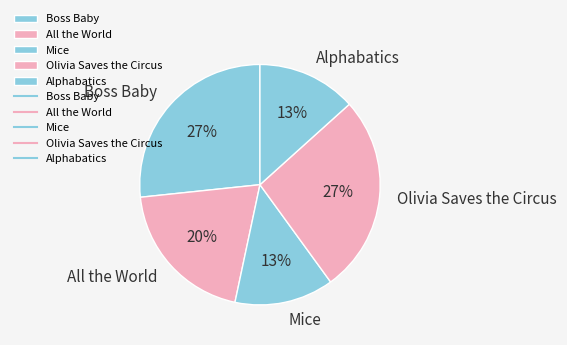

How many slices are in this pie chart?

5